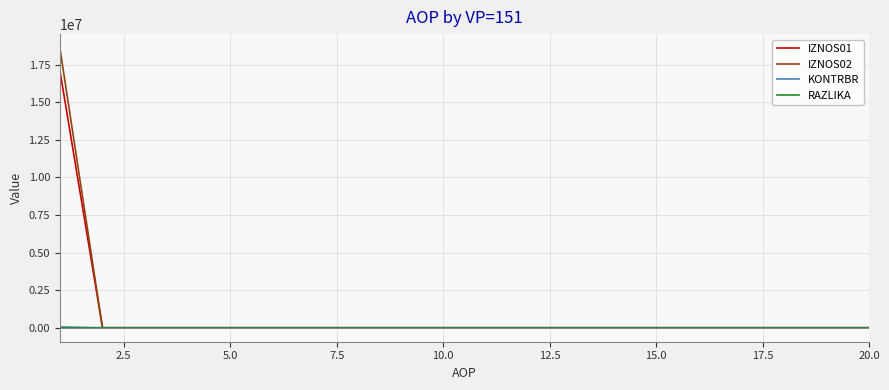

What is the greatest value displayed?

18607576.1